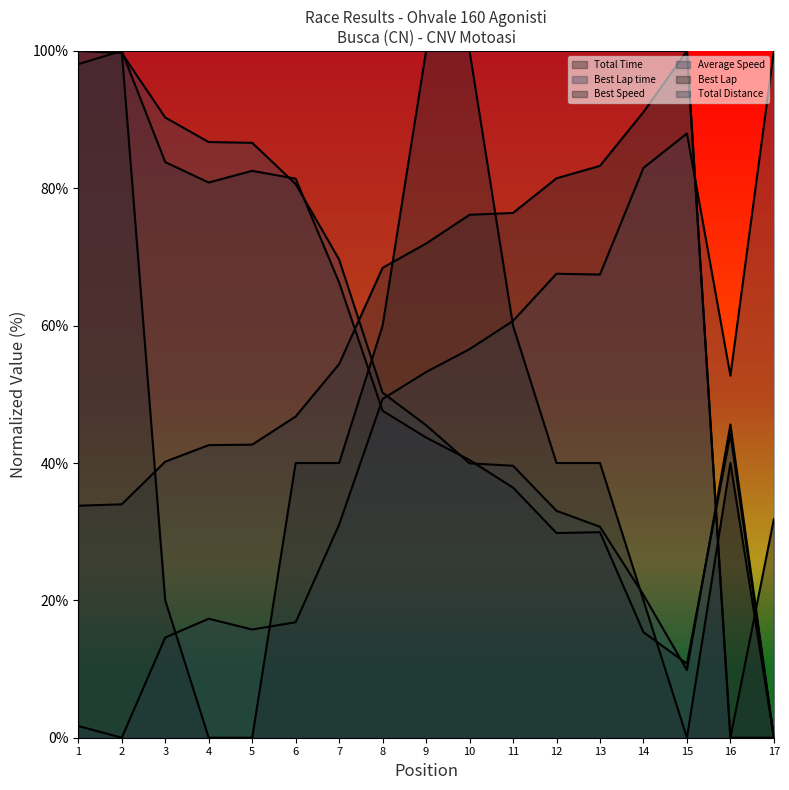

Reading left to right, extract all data points from this chart.

Total Time: 1=33.8	2=34.0	3=40.2	4=42.6	5=42.7	6=46.8	7=54.4	8=68.4	9=72.0	10=76.1	11=76.4	12=81.5	13=83.3	14=91.1	15=100.0	16=0.0	17=31.8
Best Lap time: 1=1.7	2=0.0	3=14.6	4=17.3	5=15.8	6=16.8	7=31.0	8=49.3	9=53.2	10=56.6	11=60.7	12=67.6	13=67.4	14=83.0	15=88.0	16=52.7	17=100.0
Best Speed: 1=98.1	2=100.0	3=83.8	4=80.8	5=82.5	6=81.4	7=66.3	8=47.6	9=43.7	10=40.4	11=36.4	12=29.8	13=29.9	14=15.4	15=10.8	16=44.2	17=0.0
Average Speed: 1=100.0	2=99.7	3=90.3	4=86.7	5=86.6	6=80.6	7=69.6	8=50.2	9=45.5	10=40.0	11=39.6	12=33.0	13=30.7	14=20.8	15=9.9	16=45.6	17=0.0
Best Lap: 1=100.0	2=100.0	3=20.0	4=0.0	5=0.0	6=40.0	7=40.0	8=60.0	9=100.0	10=100.0	11=60.0	12=40.0	13=40.0	14=20.0	15=0.0	16=40.0	17=0.0
Total Distance: 1=100.0	2=100.0	3=100.0	4=100.0	5=100.0	6=100.0	7=100.0	8=100.0	9=100.0	10=100.0	11=100.0	12=100.0	13=100.0	14=100.0	15=100.0	16=0.0	17=0.0